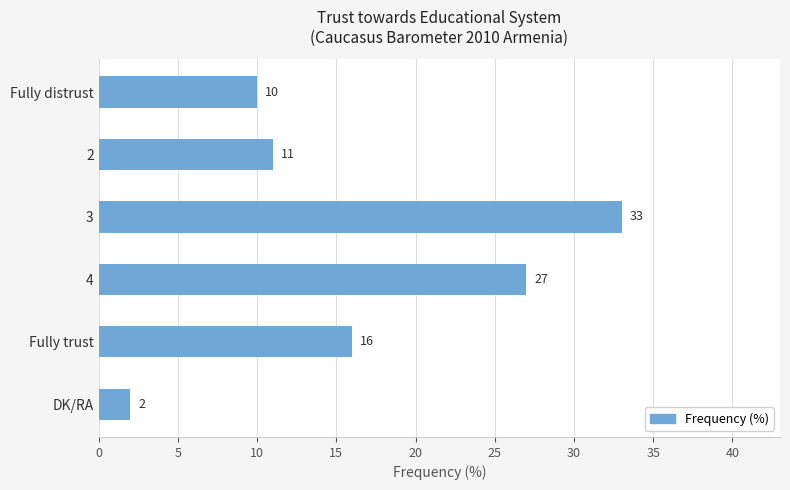

What is the value of the 5th bar from the top?

16